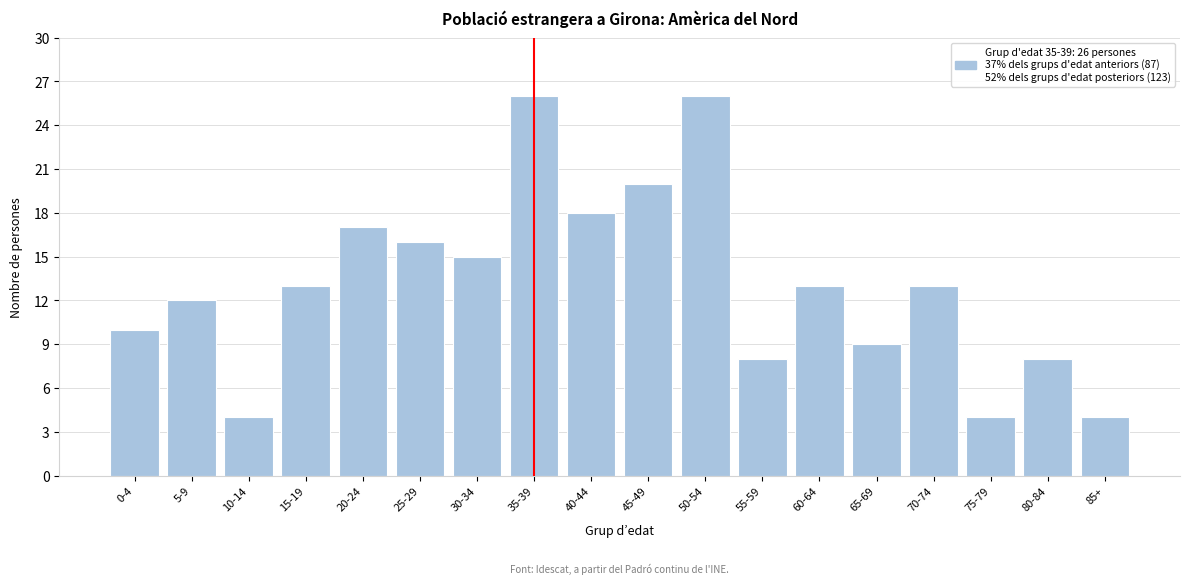

Reading right to left, what are all the values shown in this chart?

85+=4	80-84=8	75-79=4	70-74=13	65-69=9	60-64=13	55-59=8	50-54=26	45-49=20	40-44=18	35-39=26	30-34=15	25-29=16	20-24=17	15-19=13	10-14=4	5-9=12	0-4=10